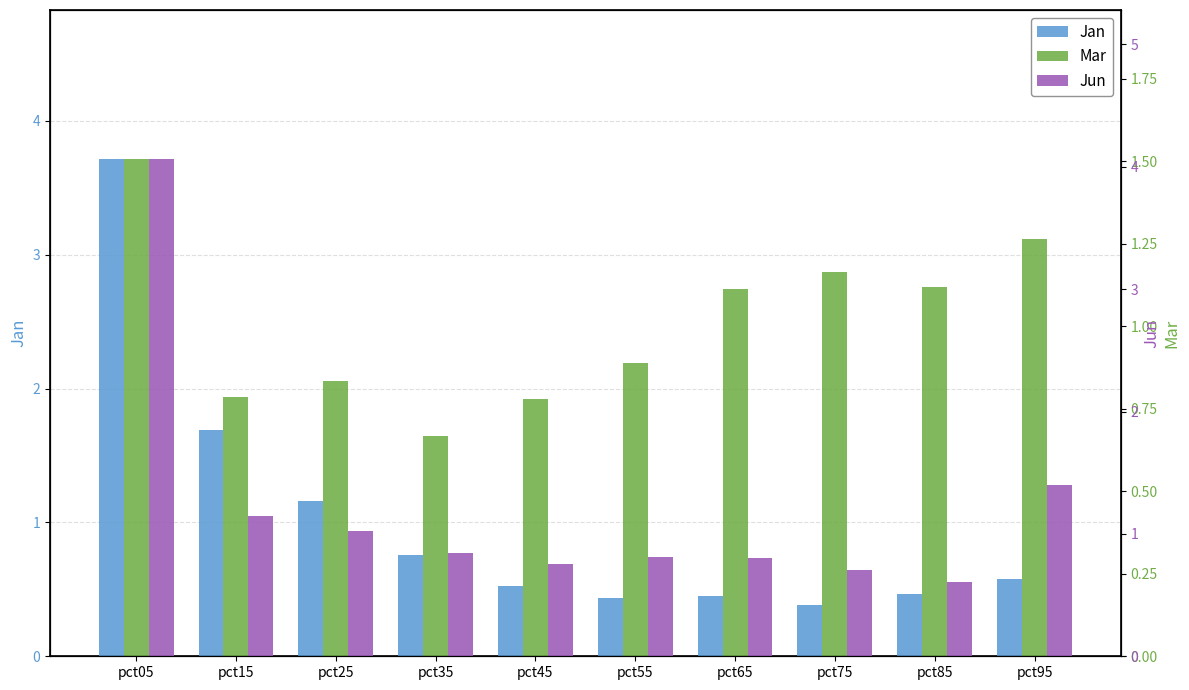

Where is Jun nearest to the value 2?

pct95